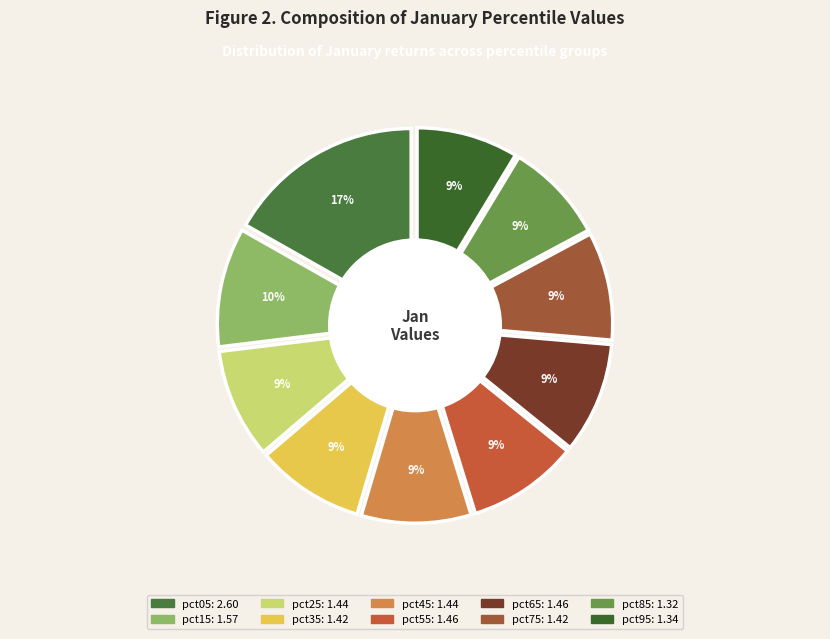

What percentage is NOT represented by pct95?

91.3%